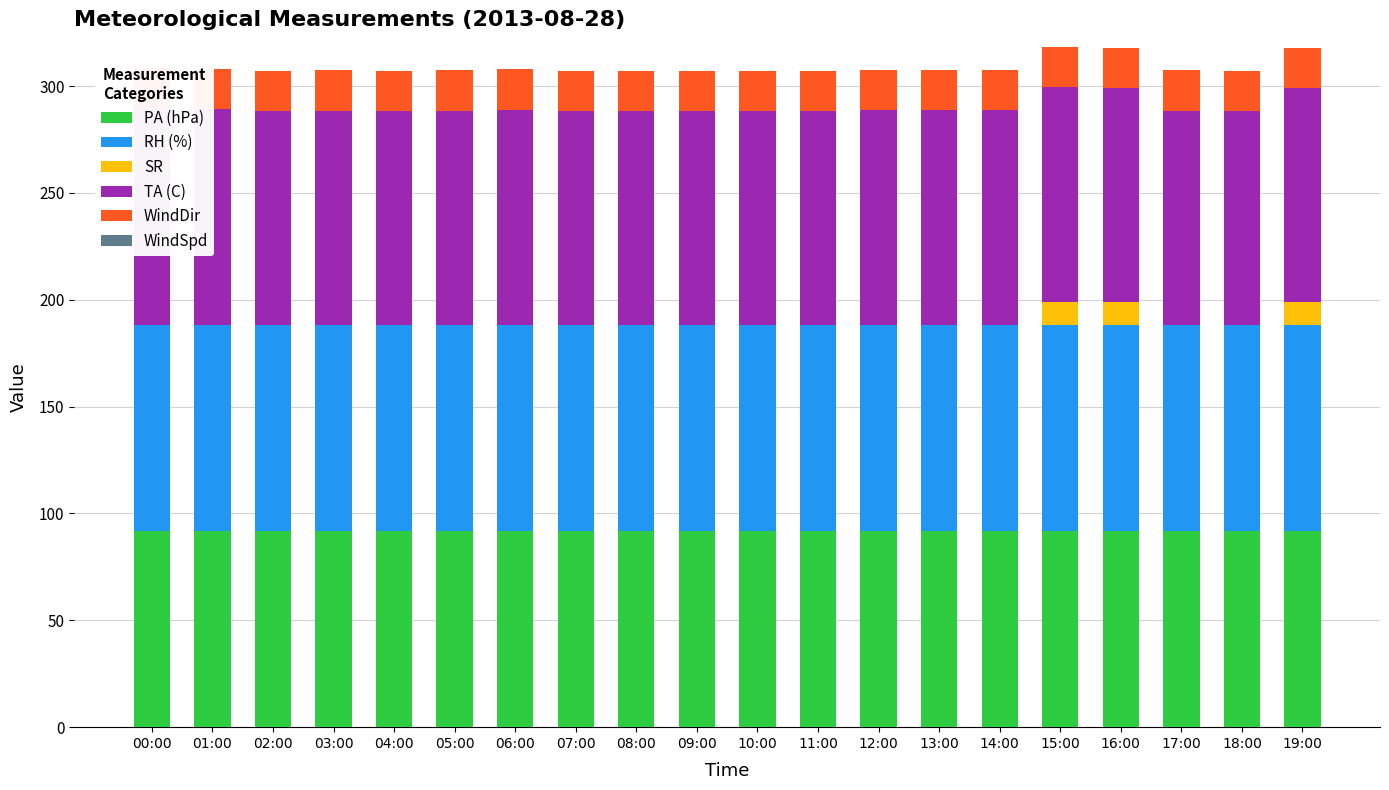

What is the label of the 4th bar from the right?

16:00